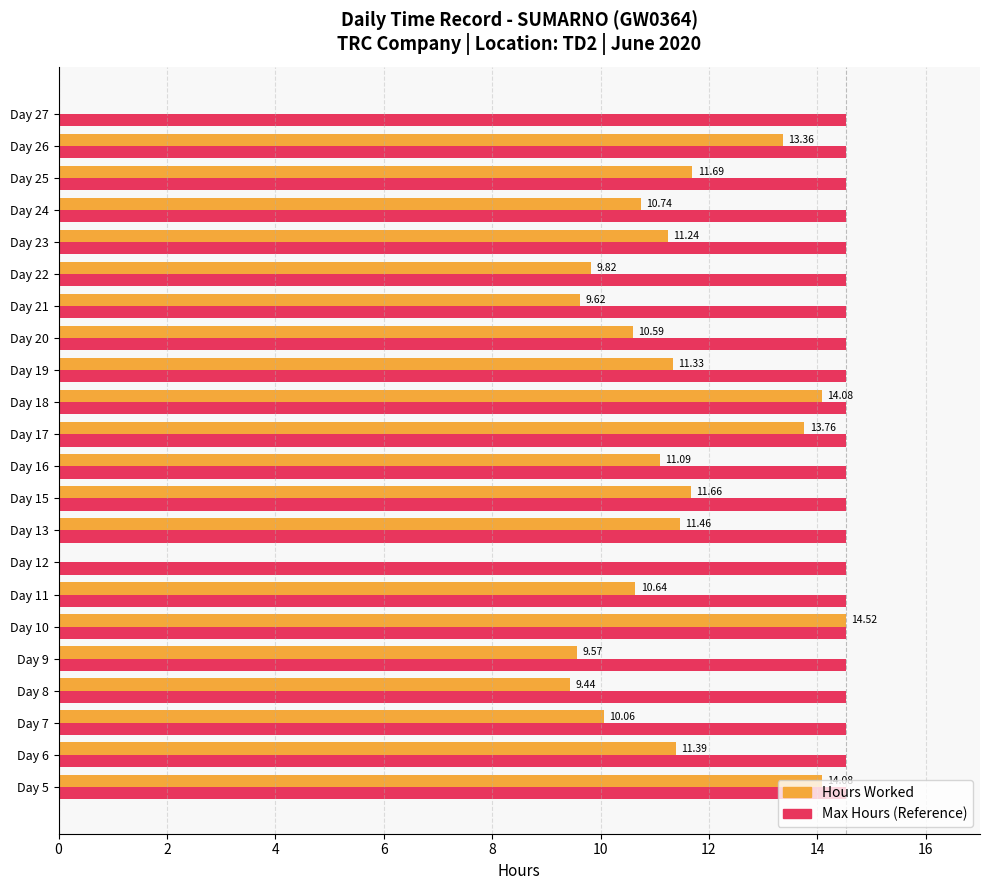

Which series changed the most between Day 5 and Day 21?

Hours Worked